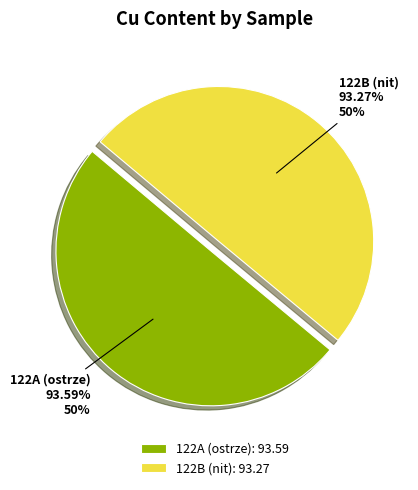

True or false: 122A (ostrze) accounts for 60% of the total.

False